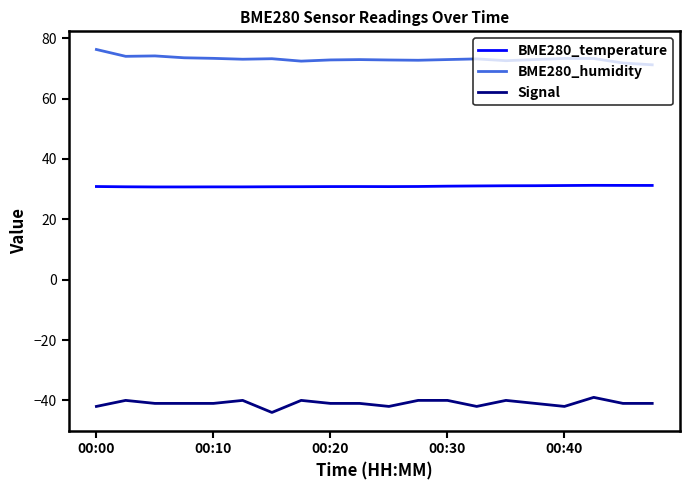

Which series has the largest total across all categories?

BME280_humidity